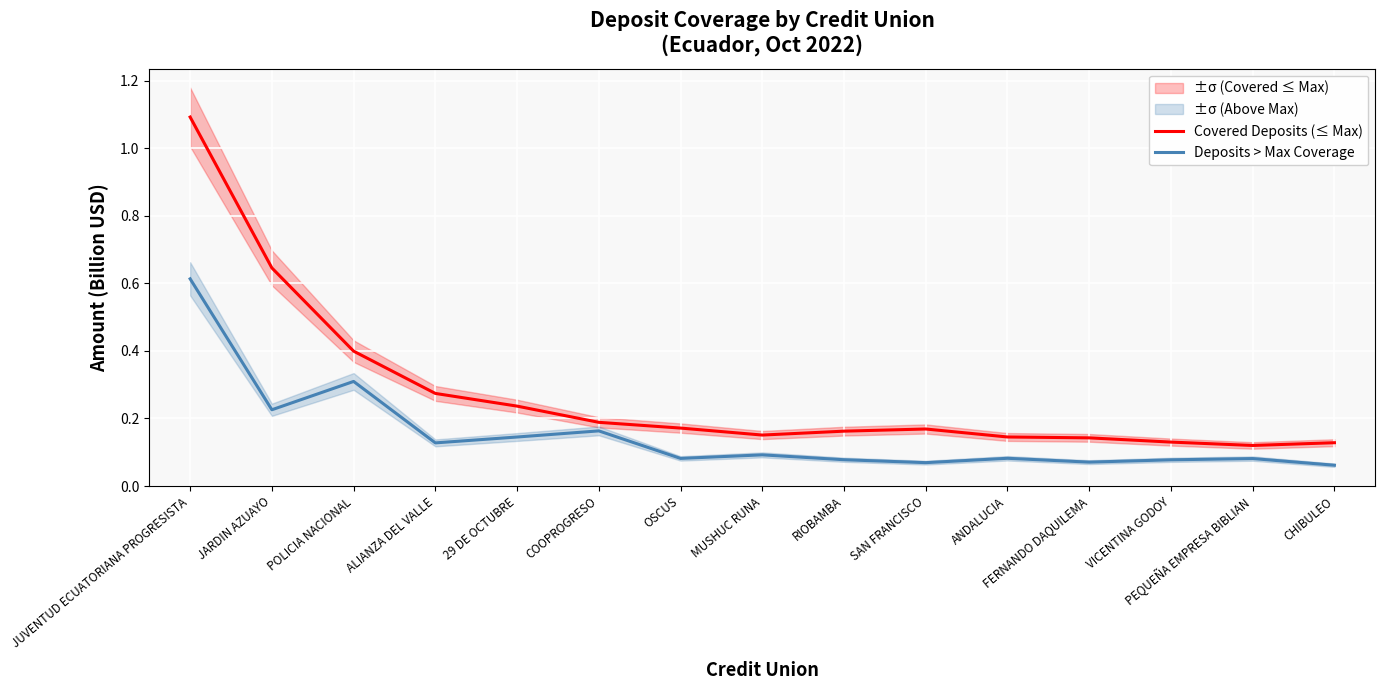

Which label corresponds to the smallest value in the chart?

CHIBULEO